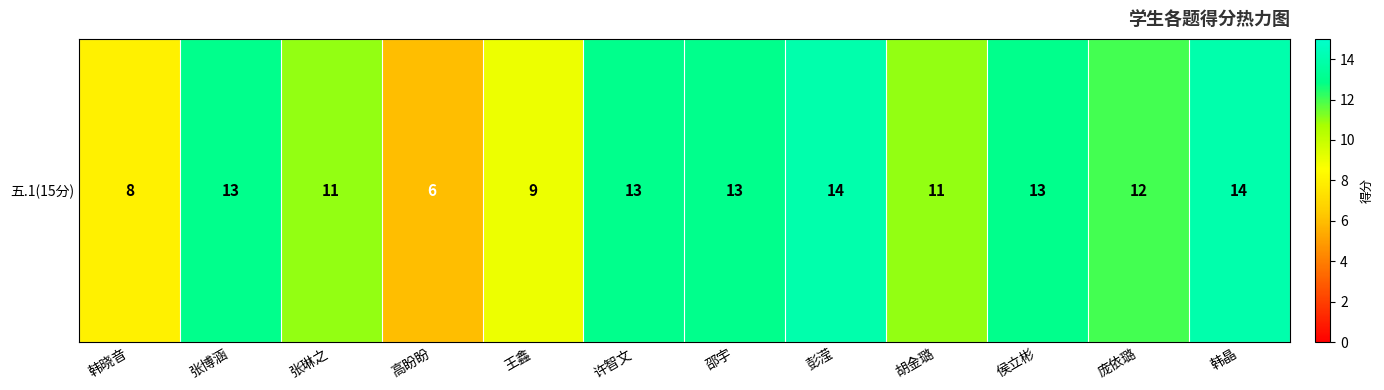

Reading left to right, list all the values displayed in this chart.

8	13	11	6	9	13	13	14	11	13	12	14